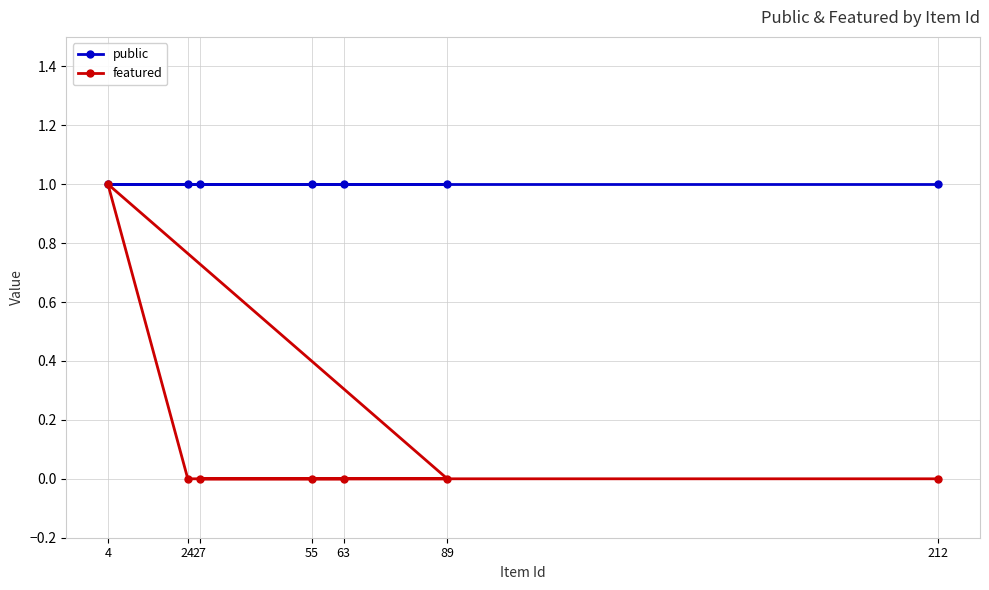

What is the sum of the featured values at 4 and 24?

1